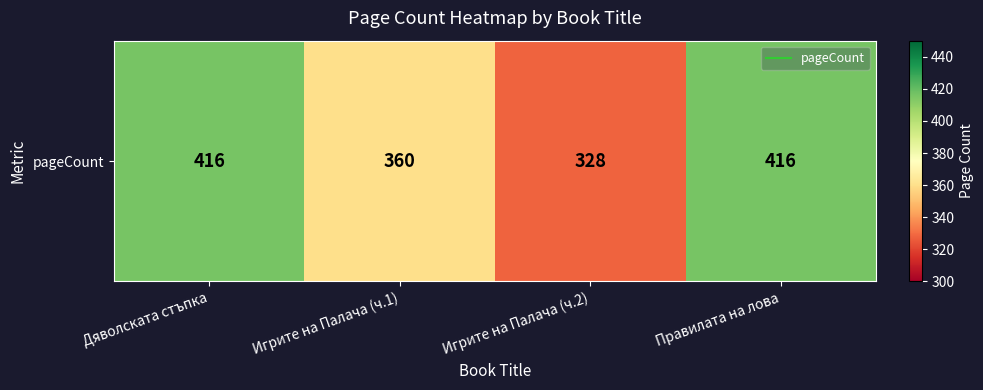

What is the change in value from Дяволската стъпка to Игрите на Палача (ч.1)?

-56